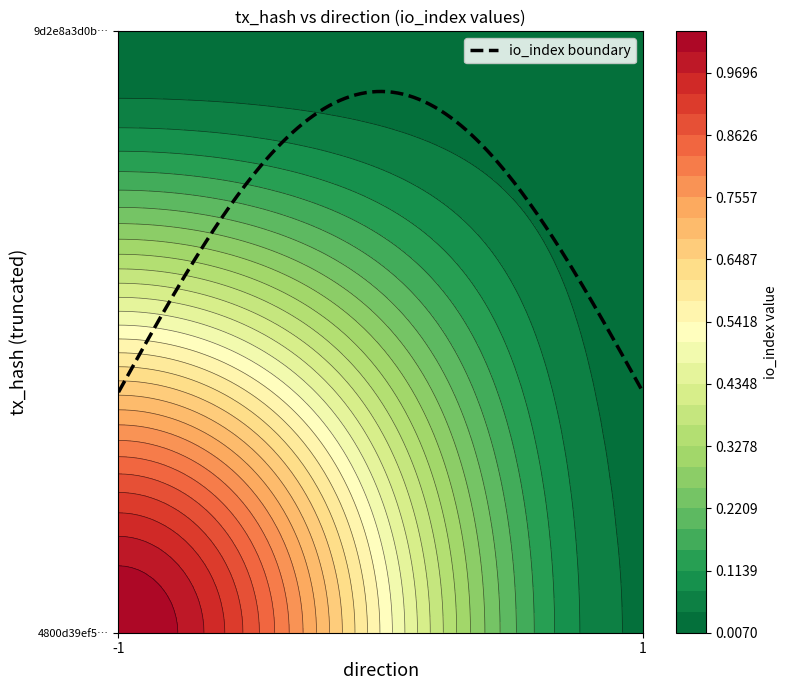

What is the total value across all series at -1?

1